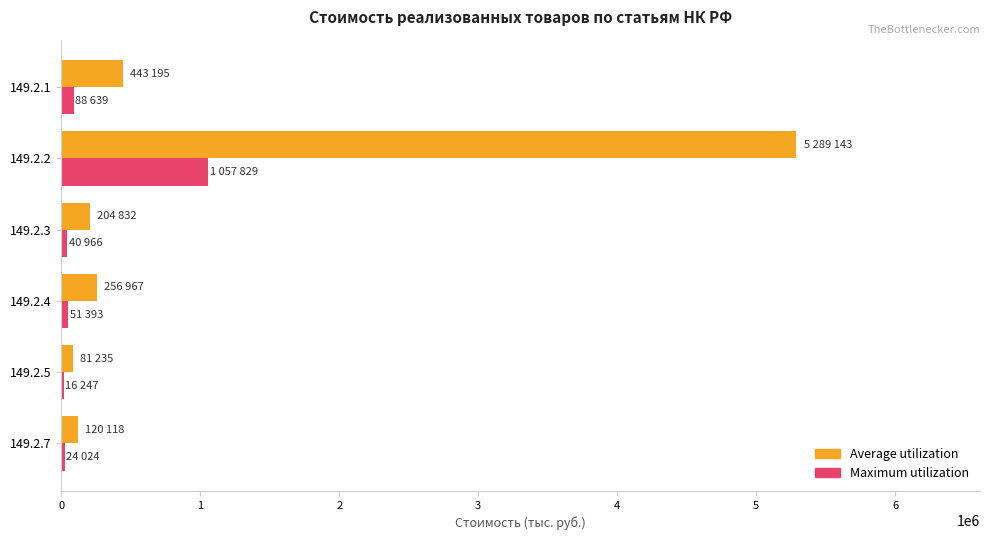

At which category is the sum across all series the highest?

149.2.2